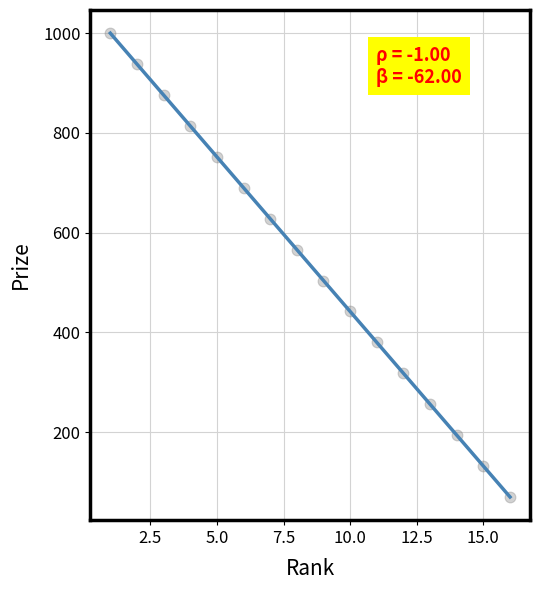

What is the range of Y values (max minus min)?

930